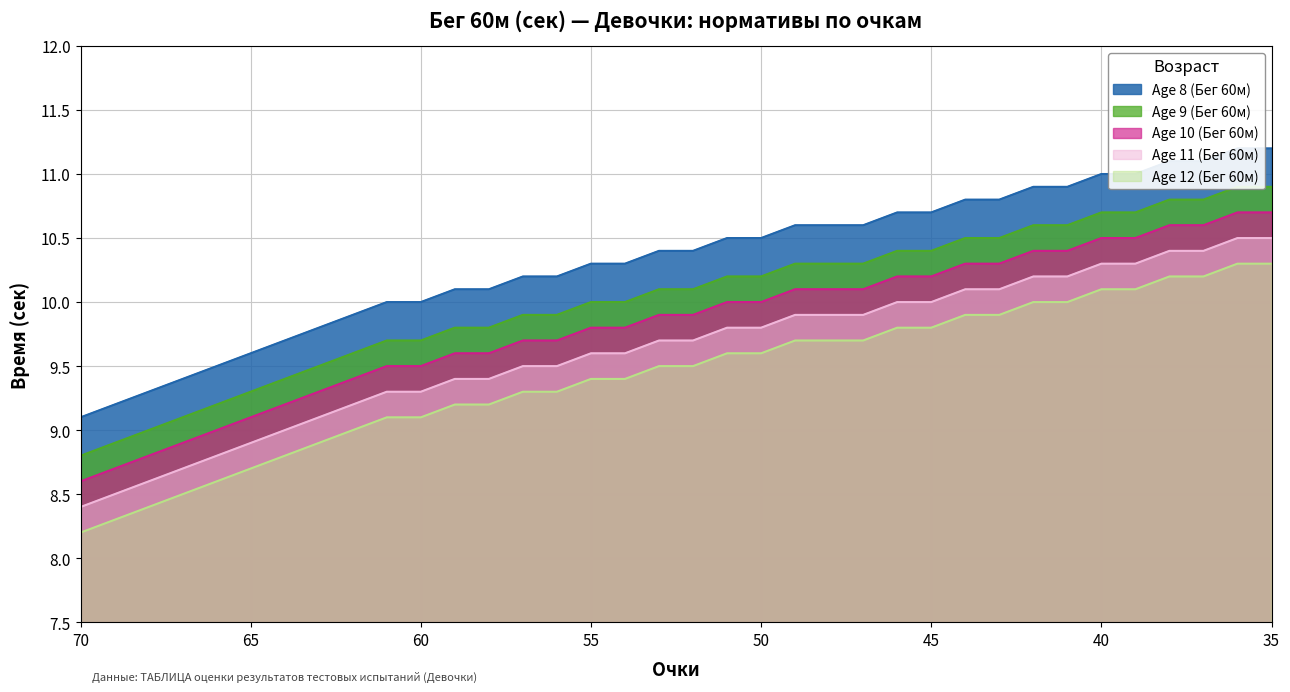

At which category is the sum across all series the highest?

36